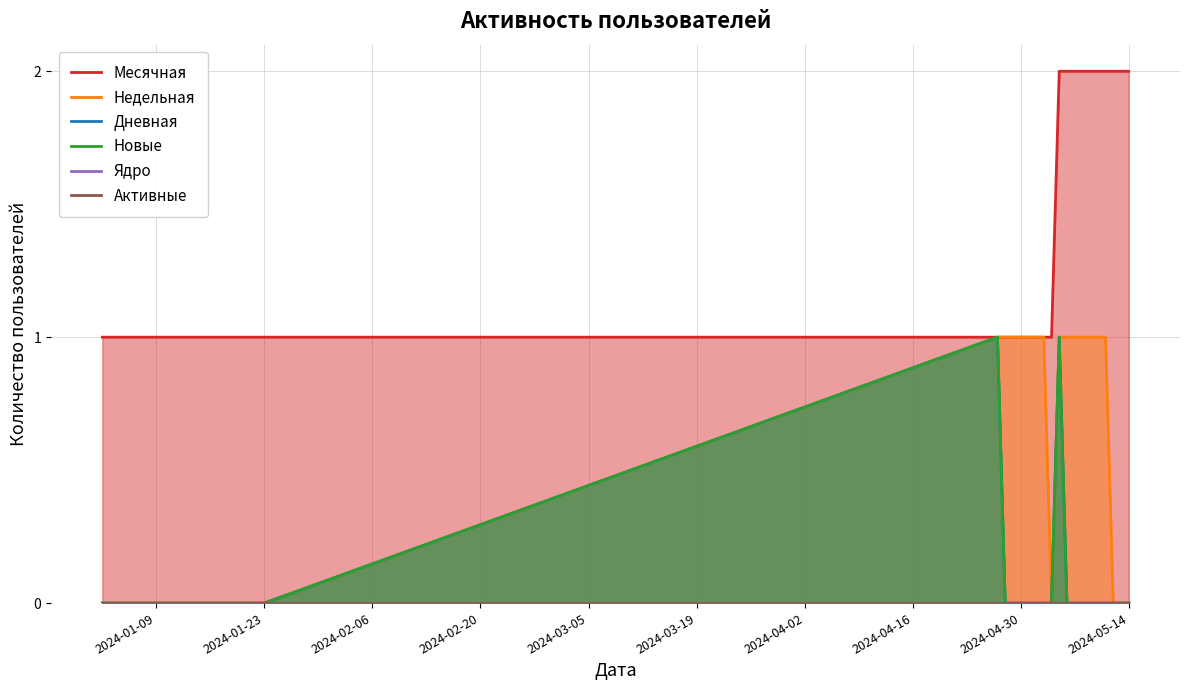

Where is Активные nearest to the value 0?

2024-01-09